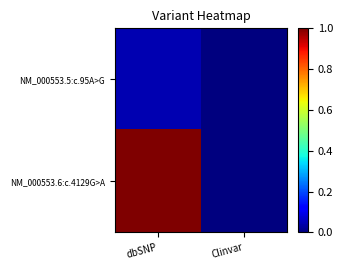

Reading right to left, list all the values displayed in this chart.

NM_000553.5:c.95A>G: Clinvar=0.0	dbSNP=0.0
NM_000553.6:c.4129G>A: Clinvar=0.0	dbSNP=1.0